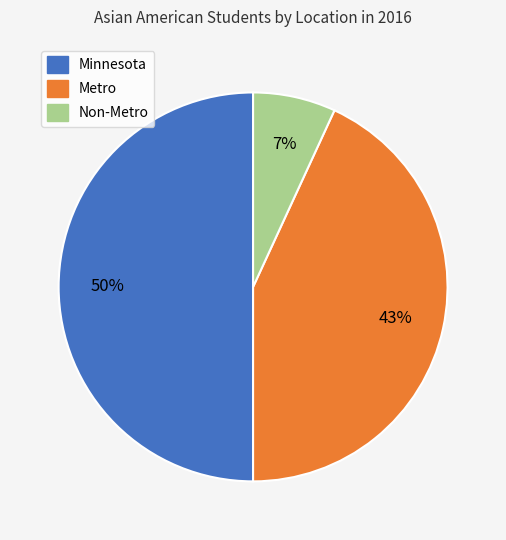

To the nearest percent, what is the difference between the largest and smallest slice percentages?

43%